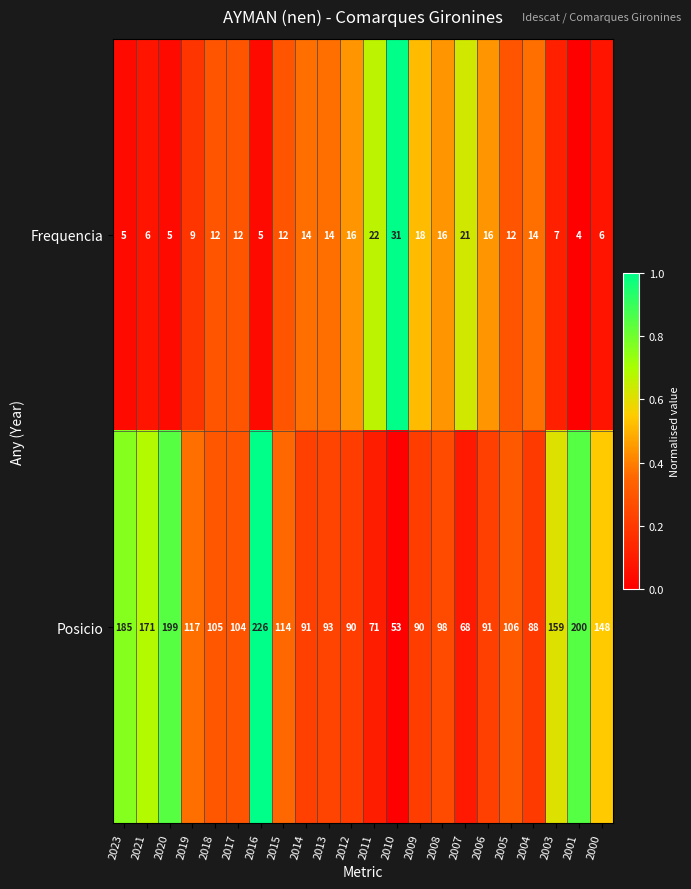

True or false: Posicio has a value of 28 at 2013.

False